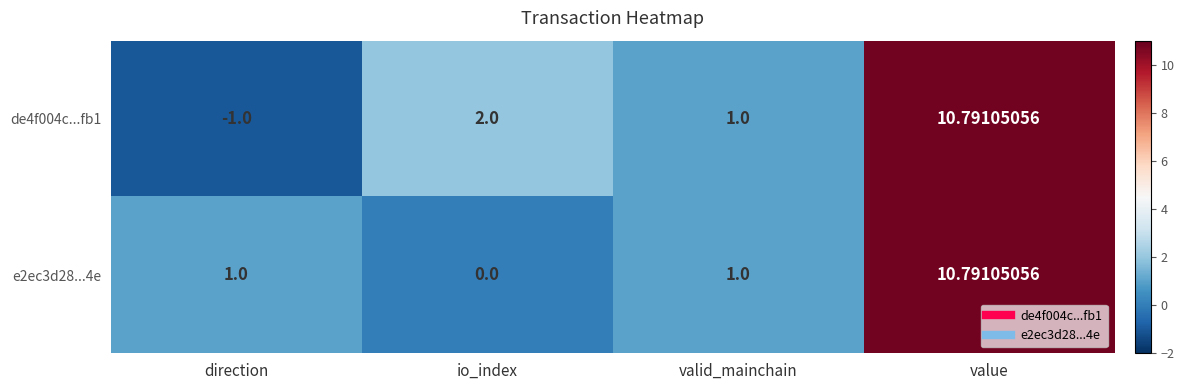

Which category has the lowest value across all series?

direction